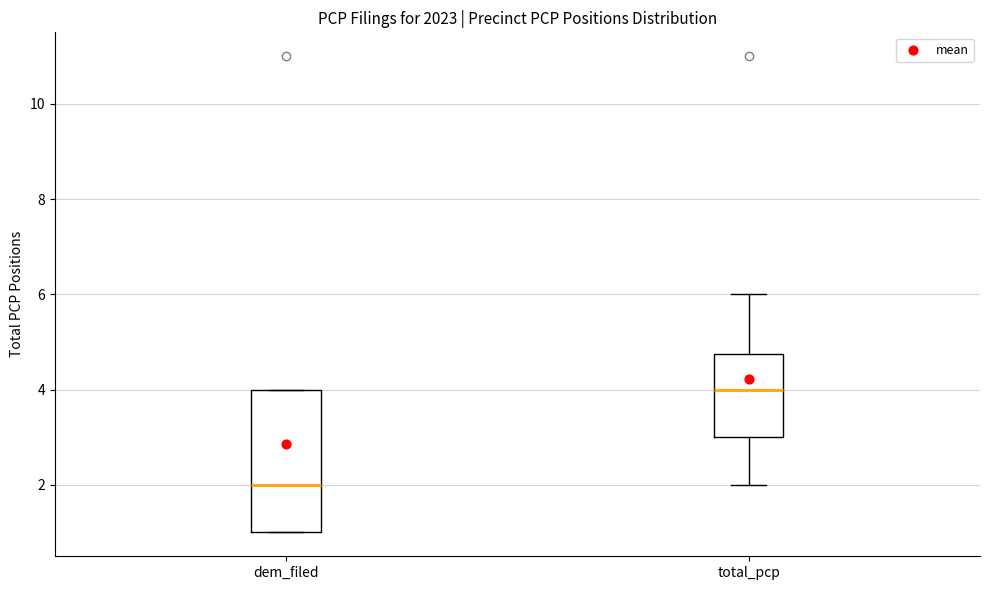

Reading left to right, read every box against the y-axis: the position of its median line, the range the box covers, and the ends of its whiskers. The values are not printed on the chart, so give them approximately, as read against the axis.

dem_filed: median 2.0, box 1.0 to 4.0, whiskers 1.0 to 4.0
total_pcp: median 4.0, box 3.0 to 4.8, whiskers 2.0 to 6.0